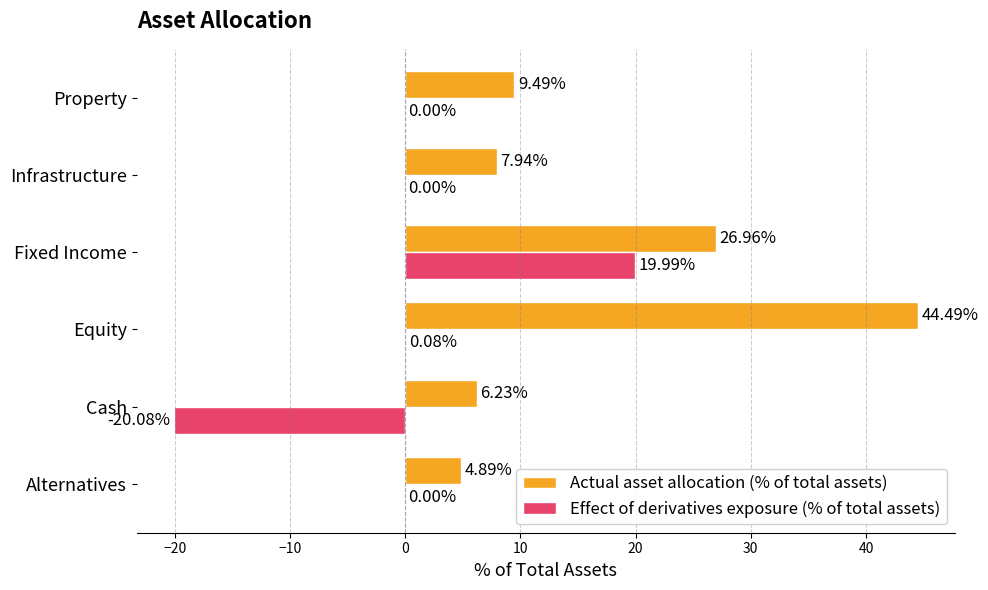

Which series changed the most between Equity and Fixed Income?

Effect of derivatives exposure (% of total assets)